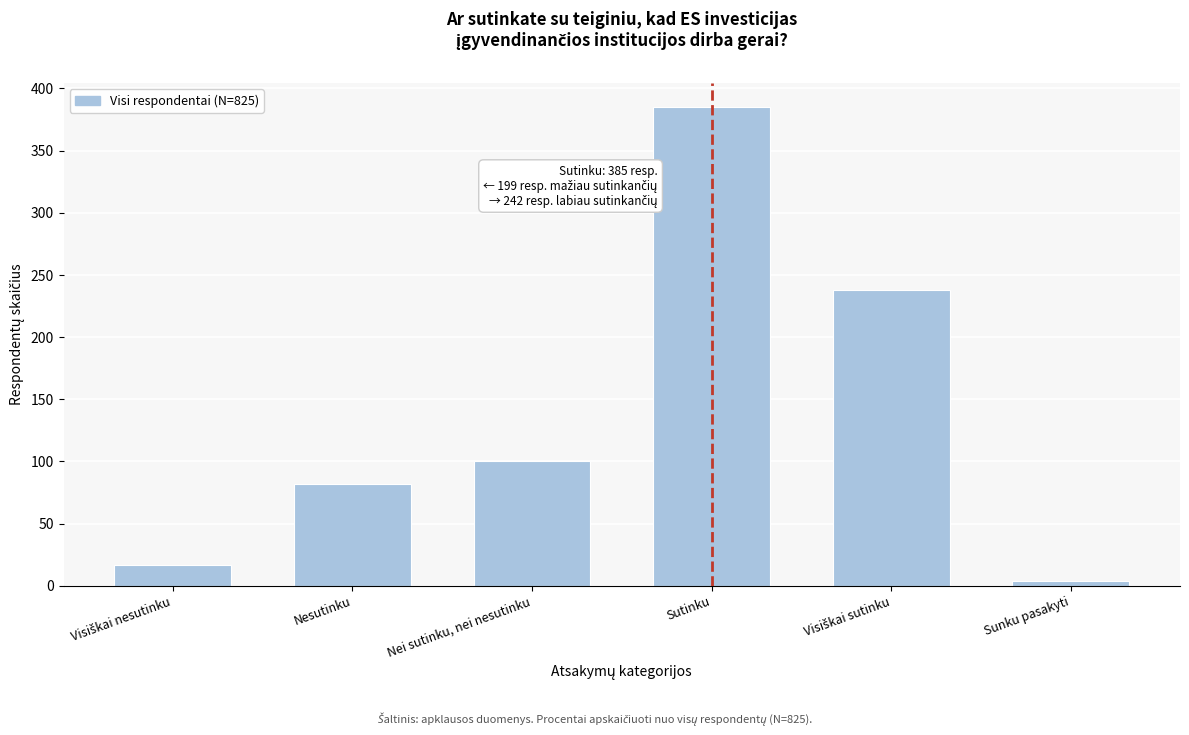

Reading right to left, what are all the values shown in this chart?

4	238	385	100	82	17